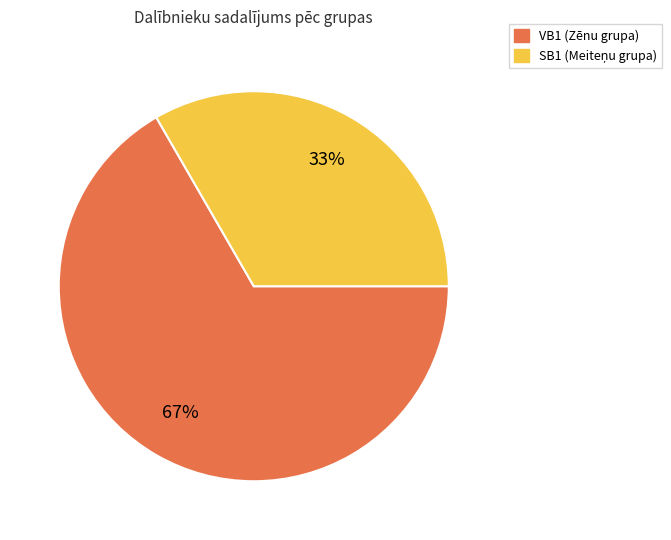

Is there any slice that represents more than half of the pie?

Yes